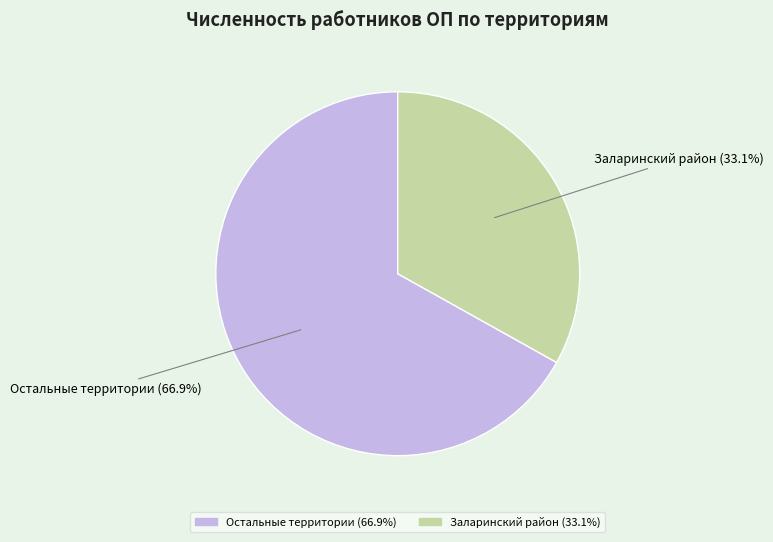

Count the number of slices in the pie.

2